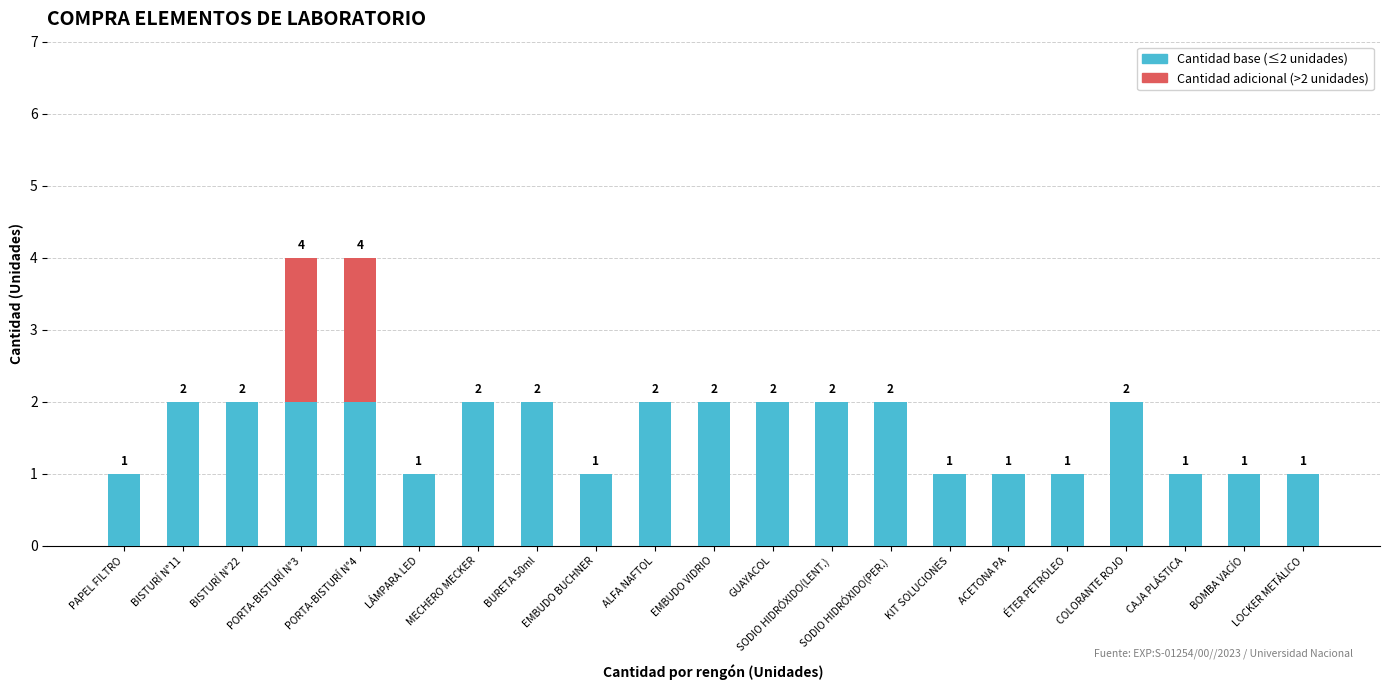

Count the number of data series in this chart.

2